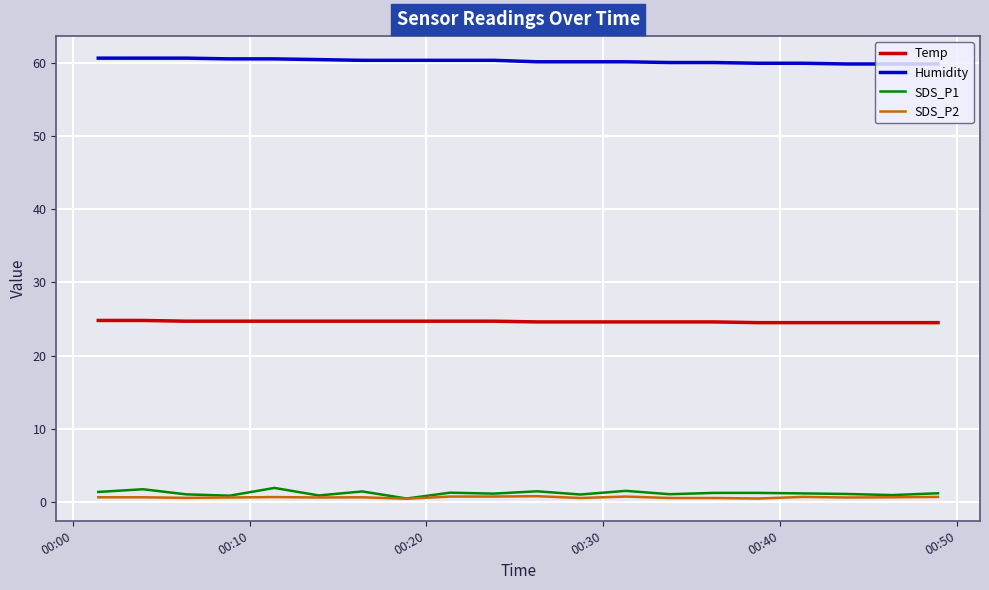

What is the greatest value displayed?

60.7